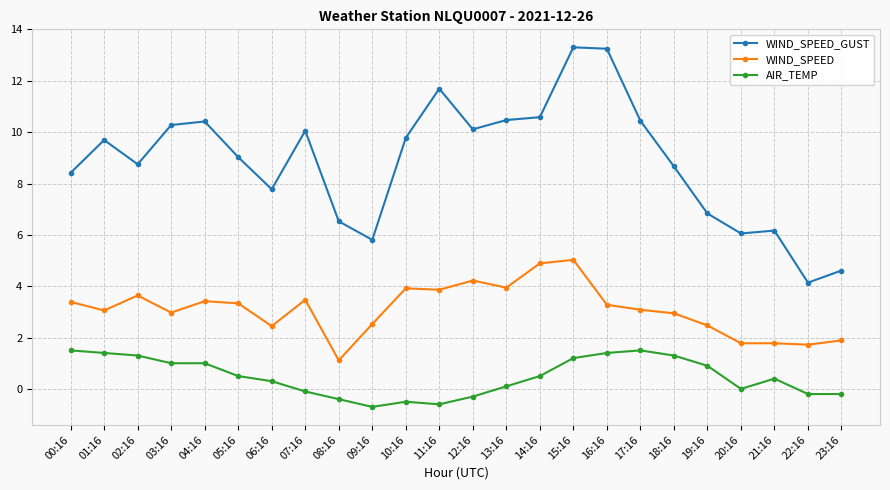

What position from the left is 15:16?

16